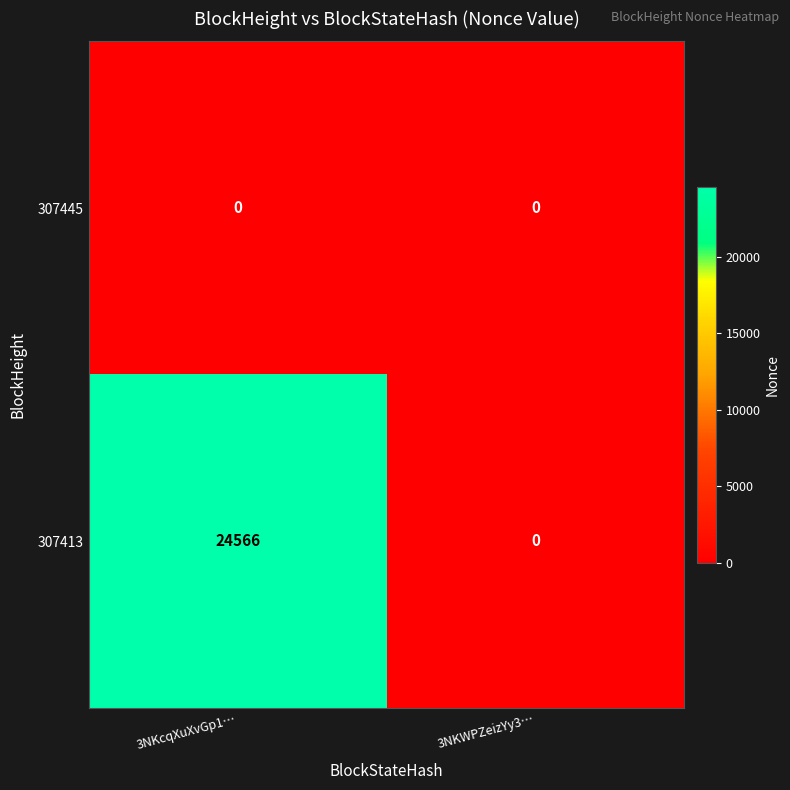

The 307413 series shows 24566 at 3NKcqXuXvGp1…. True or false?

True